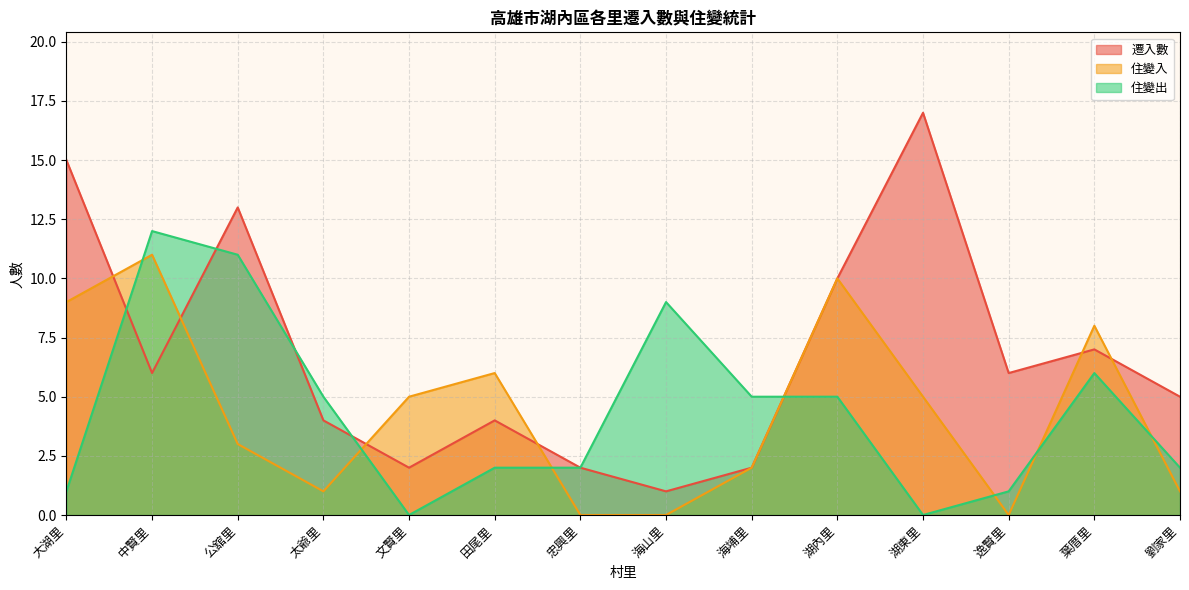

Does the chart display data point markers on the line(s)?

No